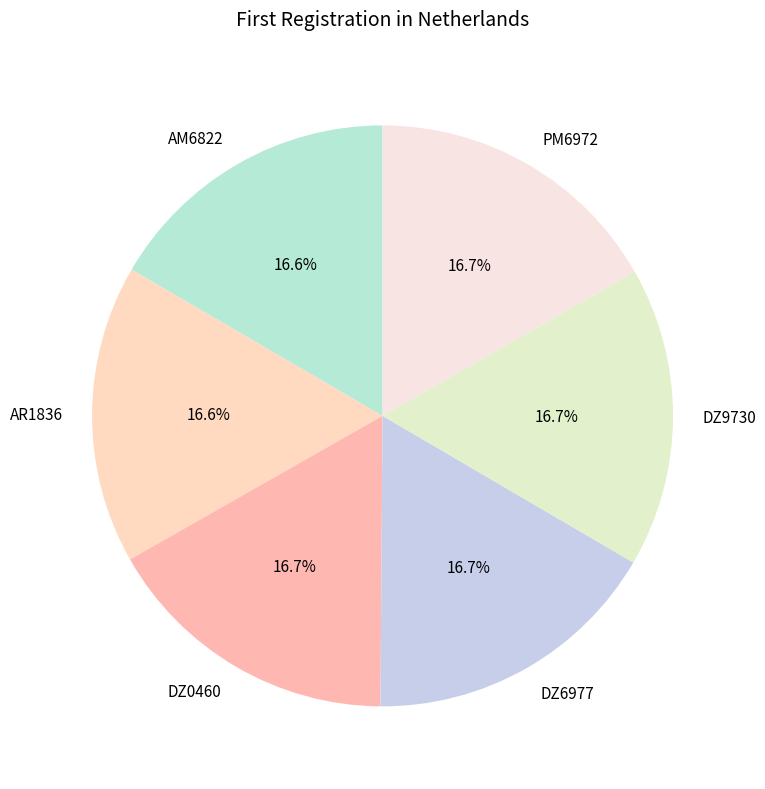

What portion of the pie excludes AR1836?

83.4%